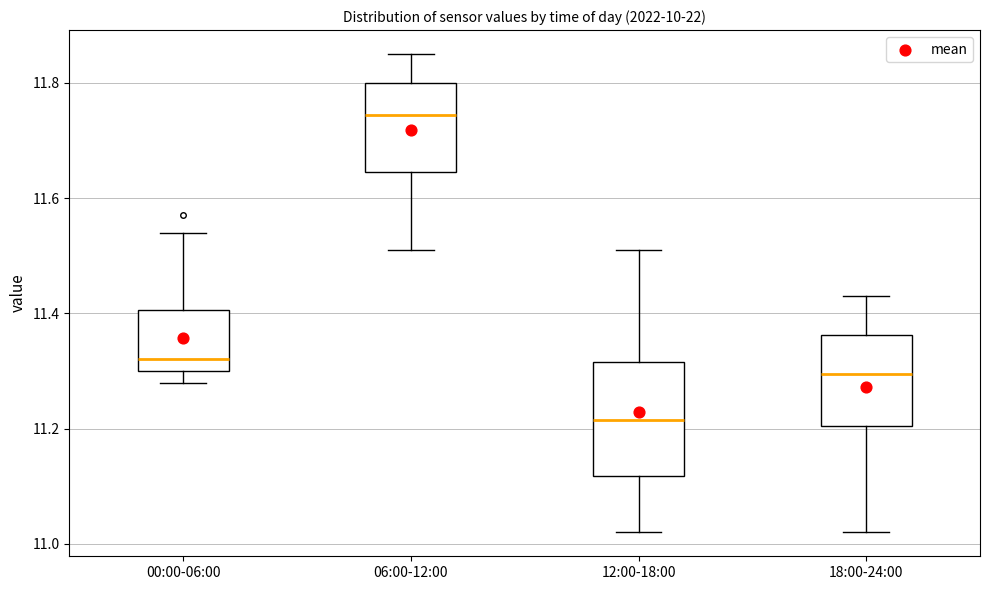

Which box's median line is the lowest?

12:00-18:00